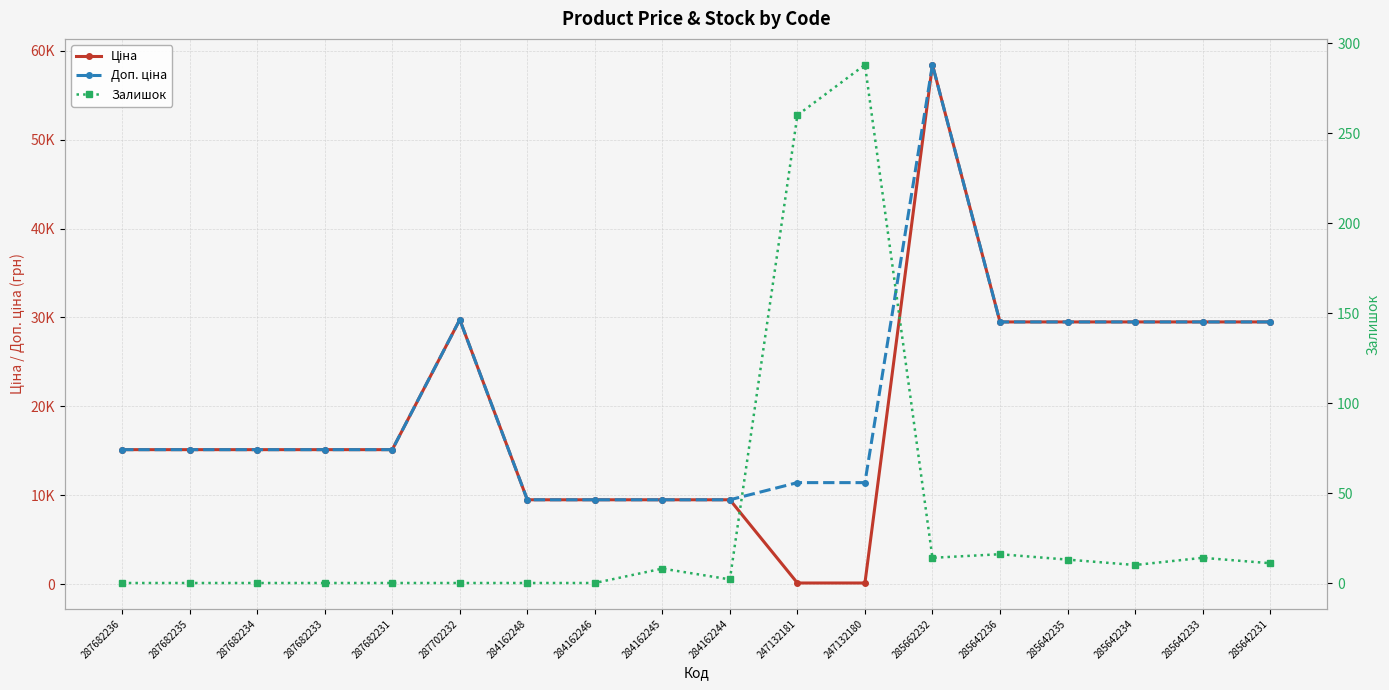

Reading left to right, what are all the values shown in this chart?

Ціна: 15120.0	15120.0	15120.0	15120.0	15120.0	29747.2	9480.1	9480.1	9480.1	9480.1	114.1	114.1	58426.5	29491.5	29491.5	29491.5	29491.5	29491.5
Доп. ціна: 15120.0	15120.0	15120.0	15120.0	15120.0	29747.2	9480.1	9480.1	9480.1	9480.1	11410.0	11410.0	58426.5	29491.5	29491.5	29491.5	29491.5	29491.5
Залишок: 0.0	0.0	0.0	0.0	0.0	0.0	0.0	0.0	8.0	2.0	260.0	288.0	14.0	16.0	13.0	10.0	14.0	11.0